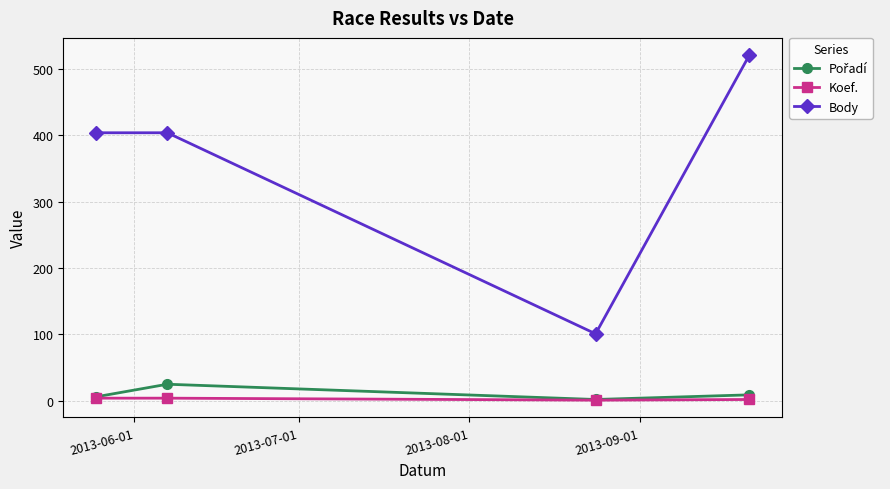

Which series has the largest range (max minus min)?

Body